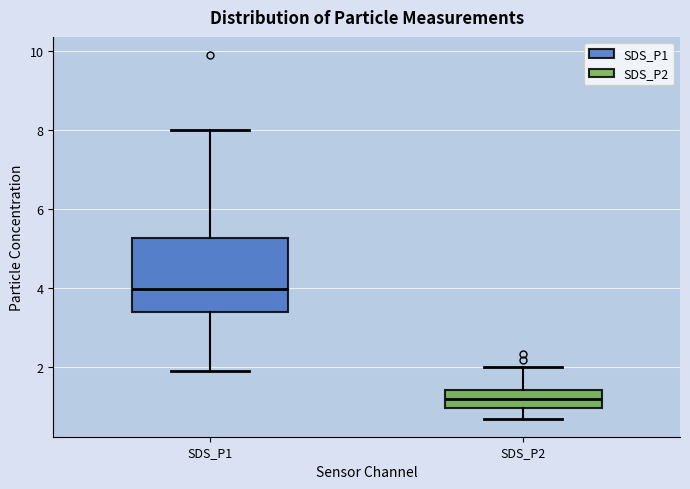

Comparing the boxes themselves (not the whiskers), which one is the tallest?

SDS_P1